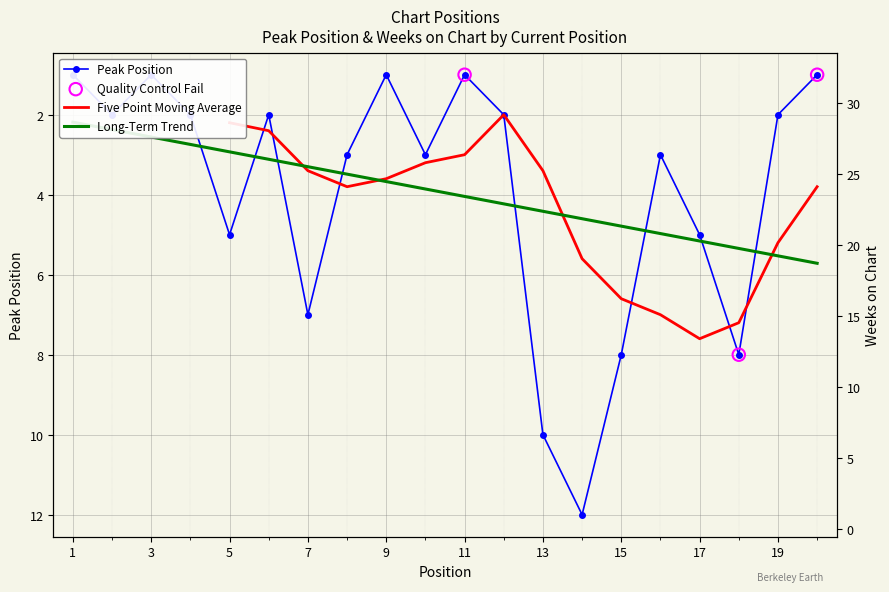

At which category is the sum across all series the highest?

18